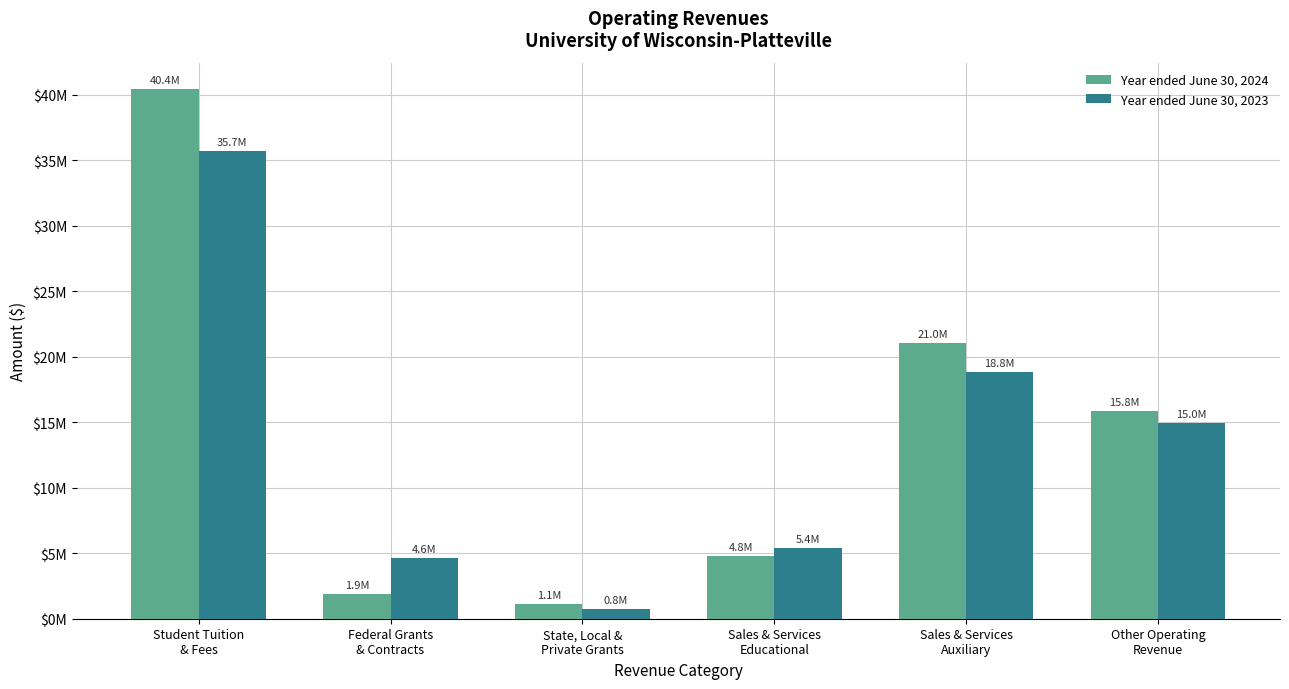

What are all the series names shown in the legend?

Year ended June 30, 2024, Year ended June 30, 2023